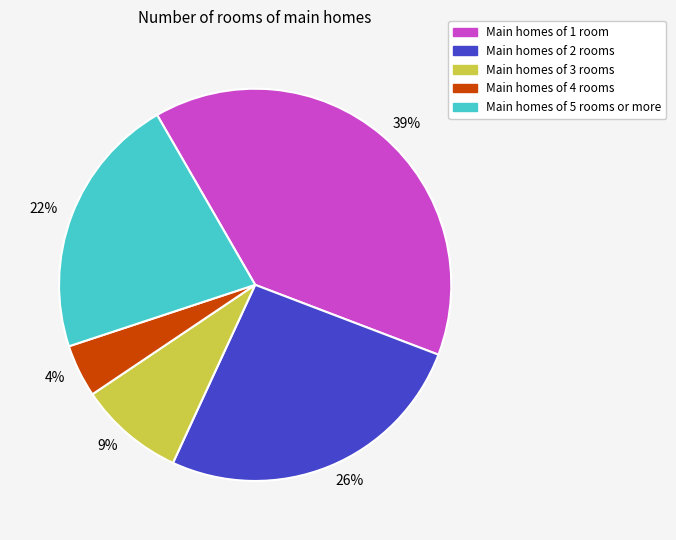

How many segments does this pie chart have?

5